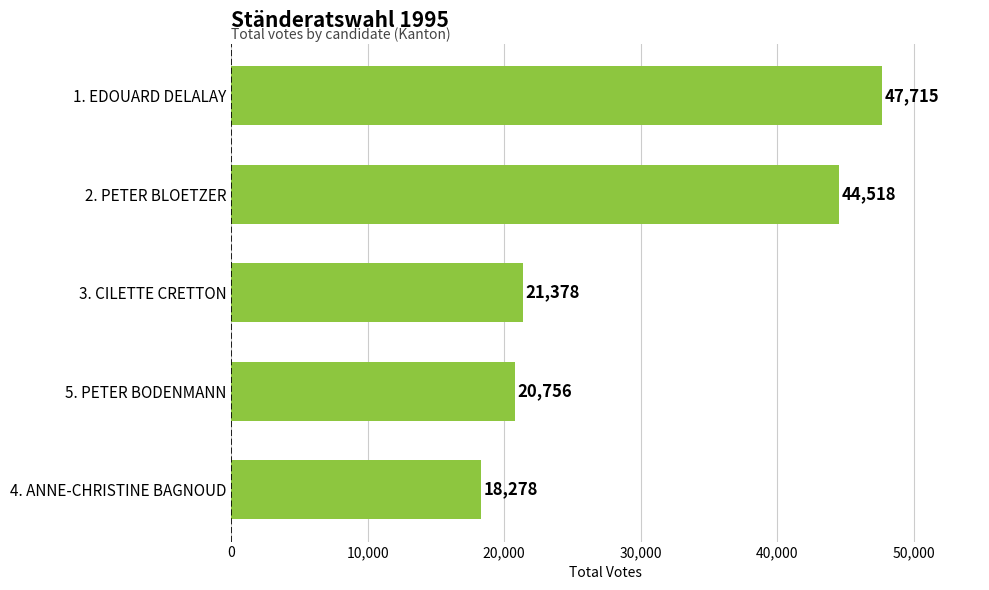

What position from the top is 1. EDOUARD DELALAY?

1